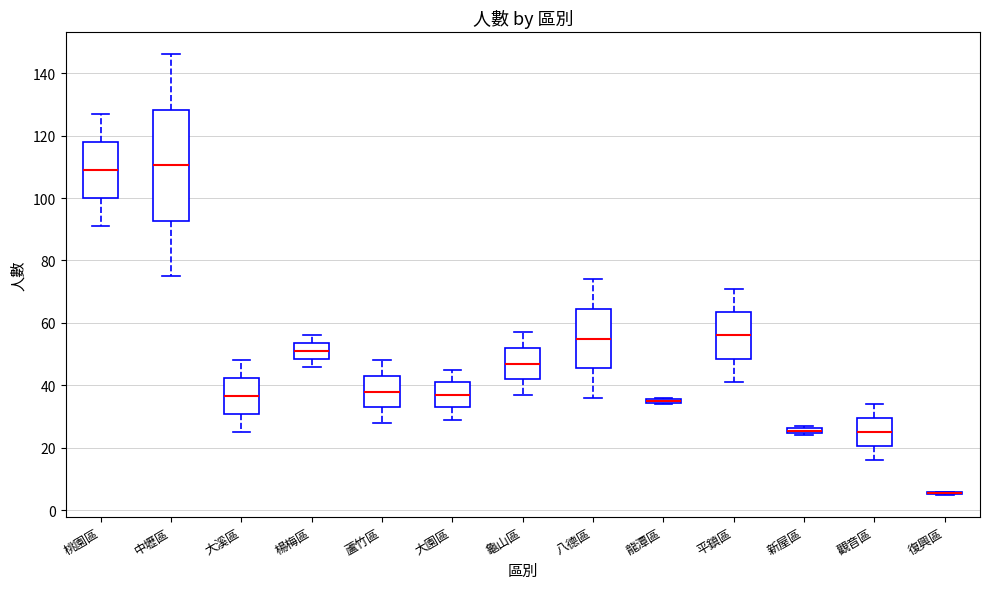

Where is the upper edge of the box for 八德區 on the y-axis? The values are not printed on the chart, so give them approximately, as read against the axis.

64